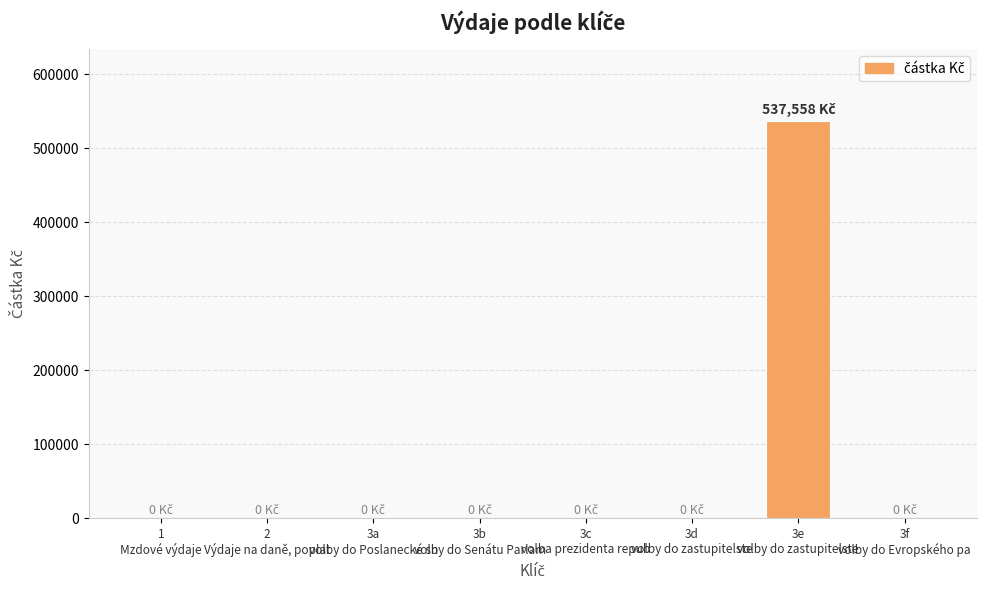

What is the maximum value shown in the chart?

537558